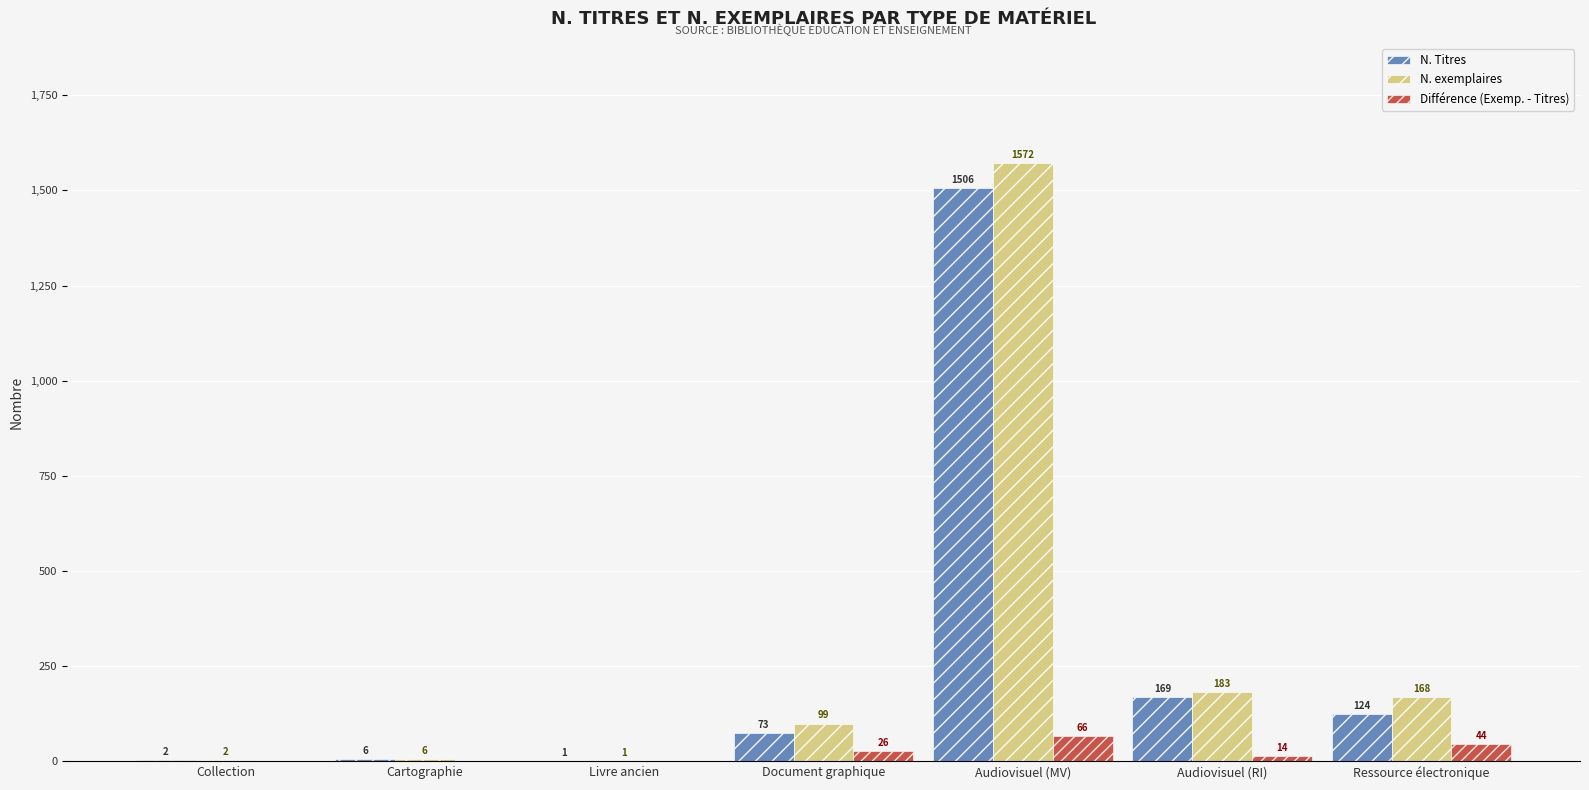

Which series has the largest total across all categories?

N. exemplaires